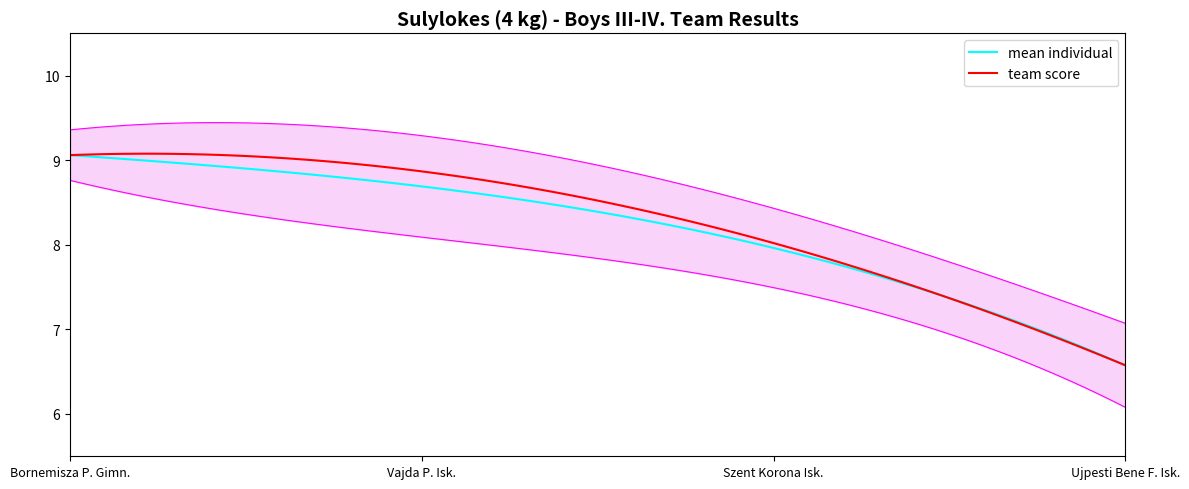

What is the highest value of the mean individual series?

9.1